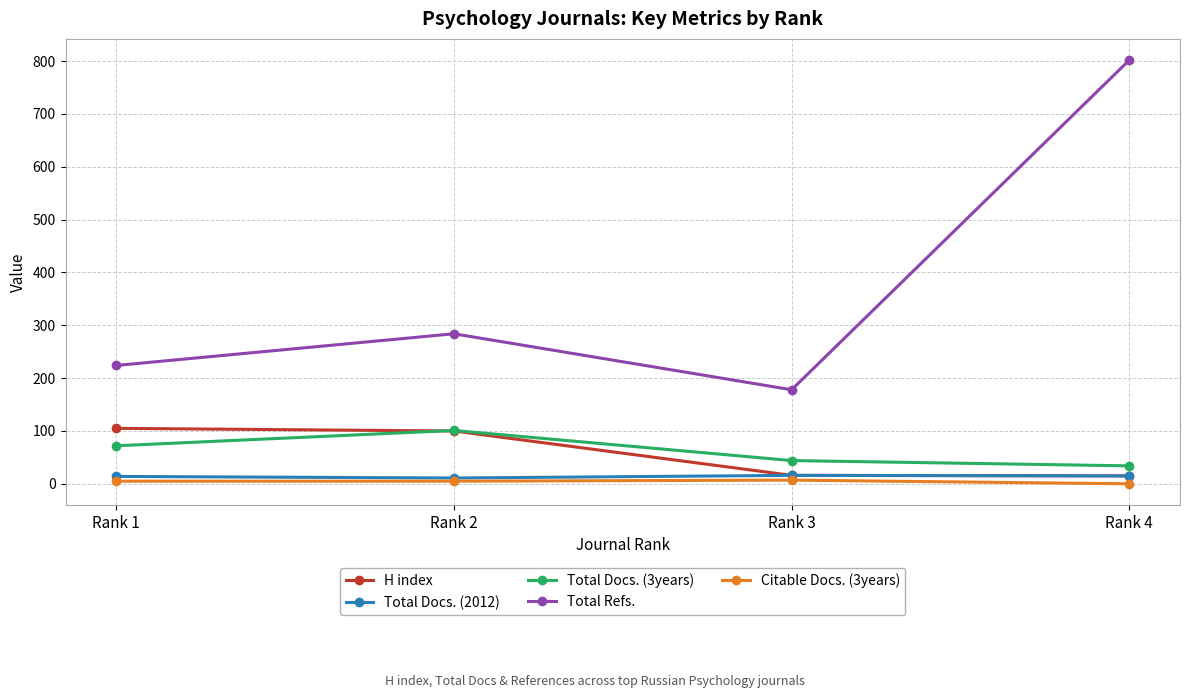

What are all the series names shown in the legend?

H index, Total Docs. (2012), Total Docs. (3years), Total Refs., Citable Docs. (3years)